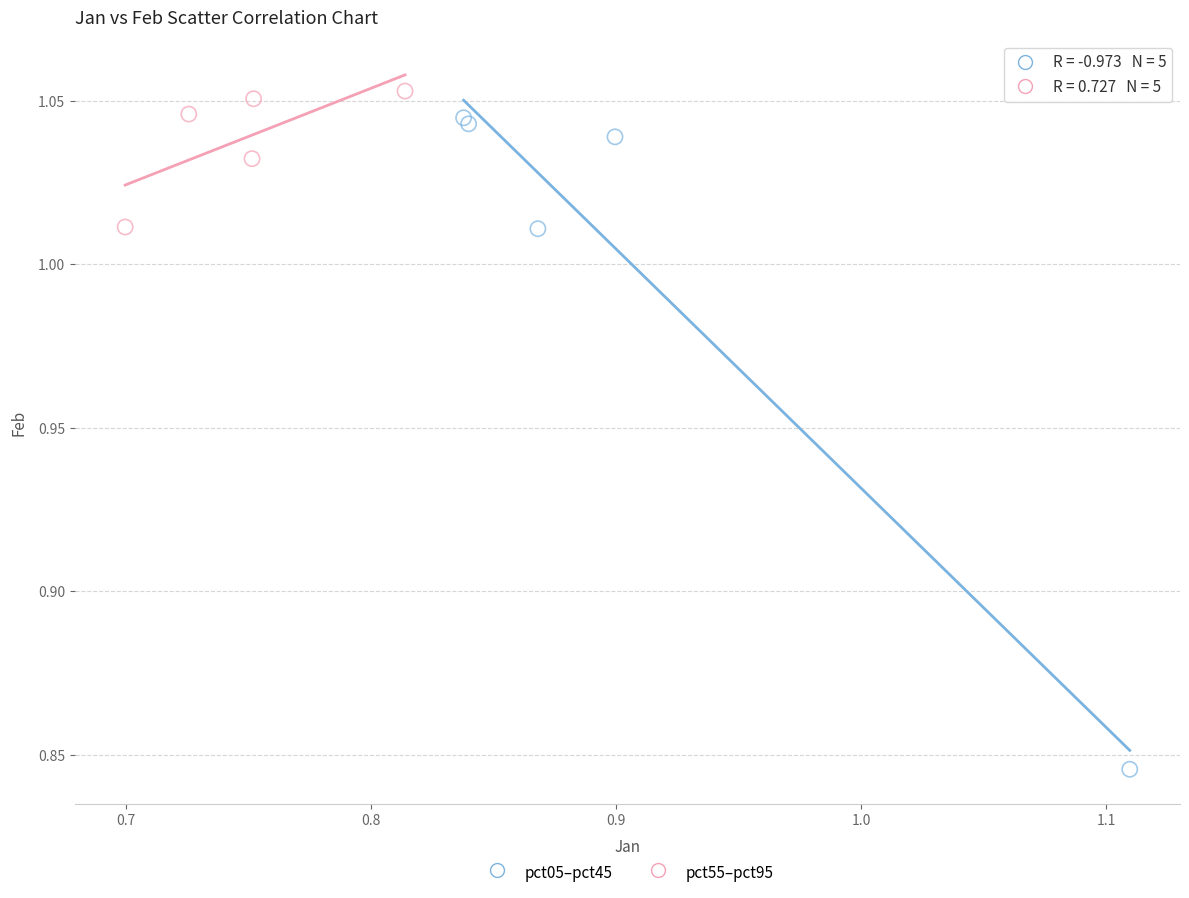

Which series contains the lowest Y value?

pct05–pct45